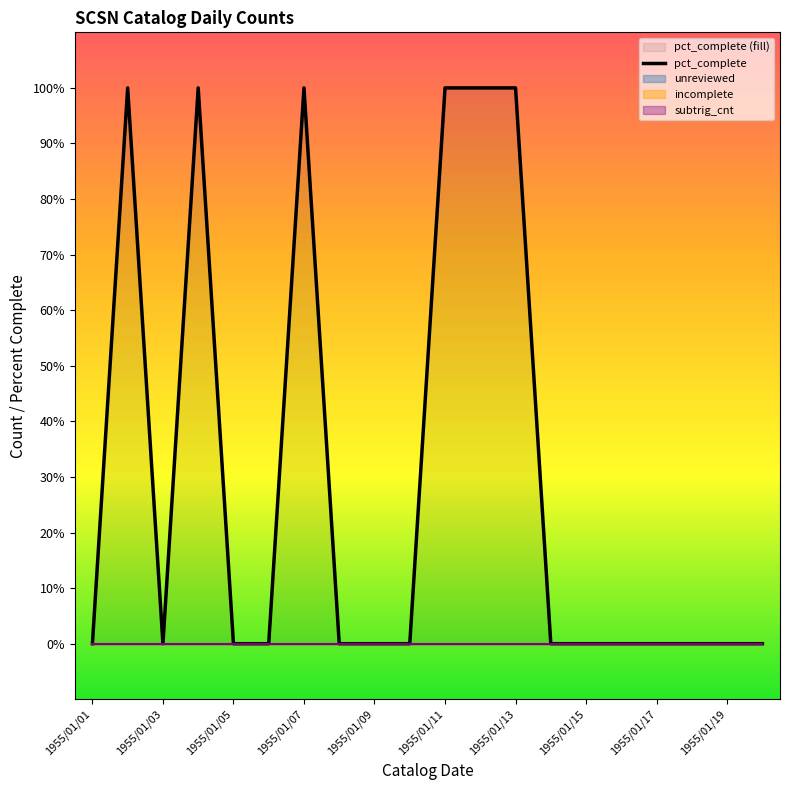

How many points are lower than both their immediate neighbors (excluding endpoints)?

1